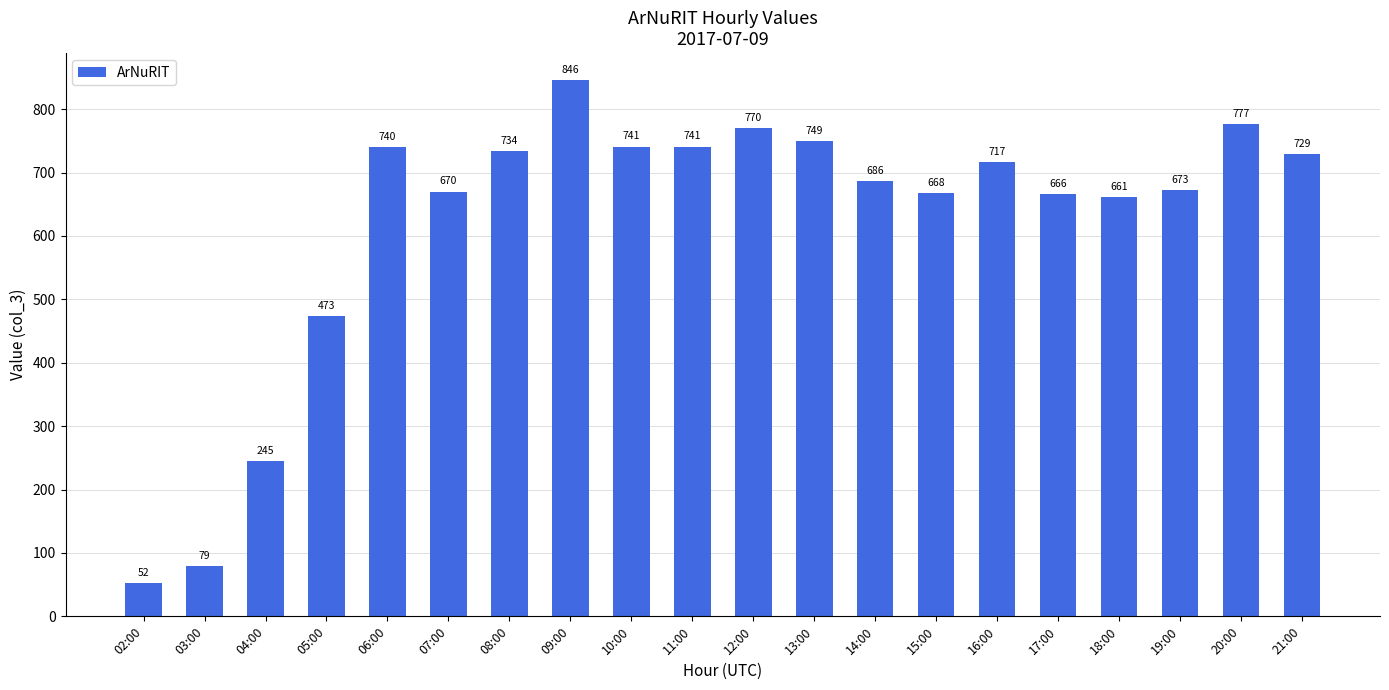

What is the label of the 15th bar from the left?

16:00